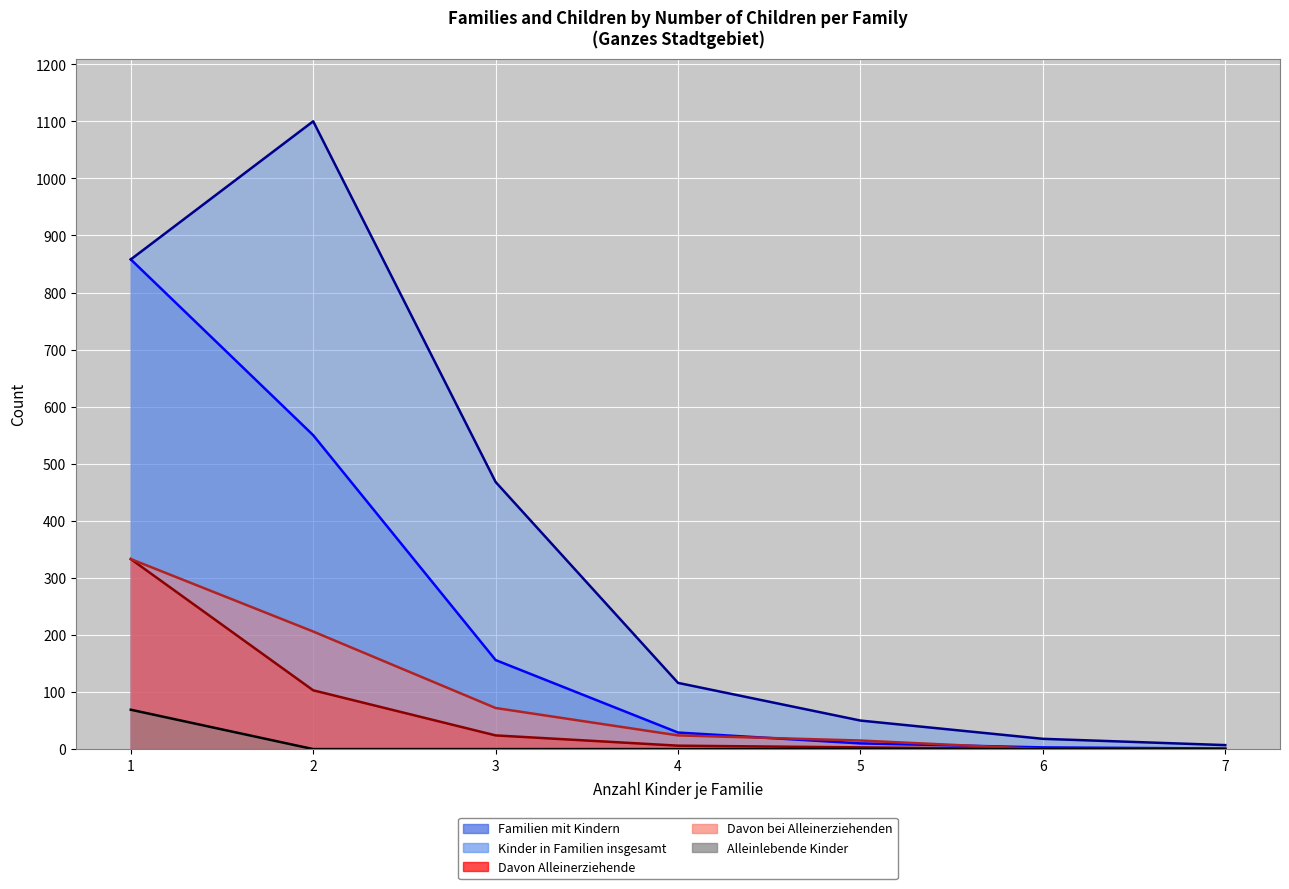

Reading right to left, transcribe all the data shown in this chart.

familien_mit_kindern: 7=1	6=3	5=10	4=29	3=156	2=550	1=858
kinder_in_familien_insgesamt: 7=7	6=18	5=50	4=116	3=468	2=1100	1=858
davon_alleinerziehende: 7=0	6=0	5=3	4=6	3=24	2=103	1=333
davon_bei_alleinerziehenden: 7=0	6=0	5=15	4=24	3=72	2=206	1=333
alleinlebende_kinder: 7=0	6=0	5=0	4=0	3=0	2=0	1=69